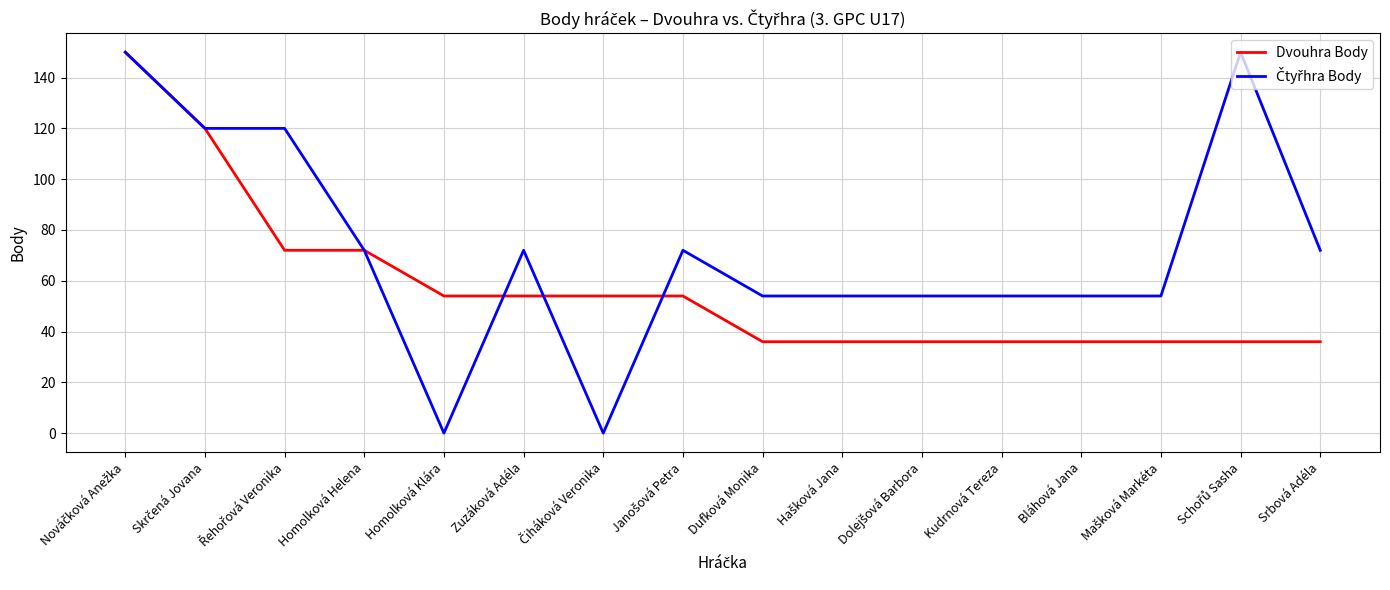

What is the minimum value for Dvouhra Body?

36